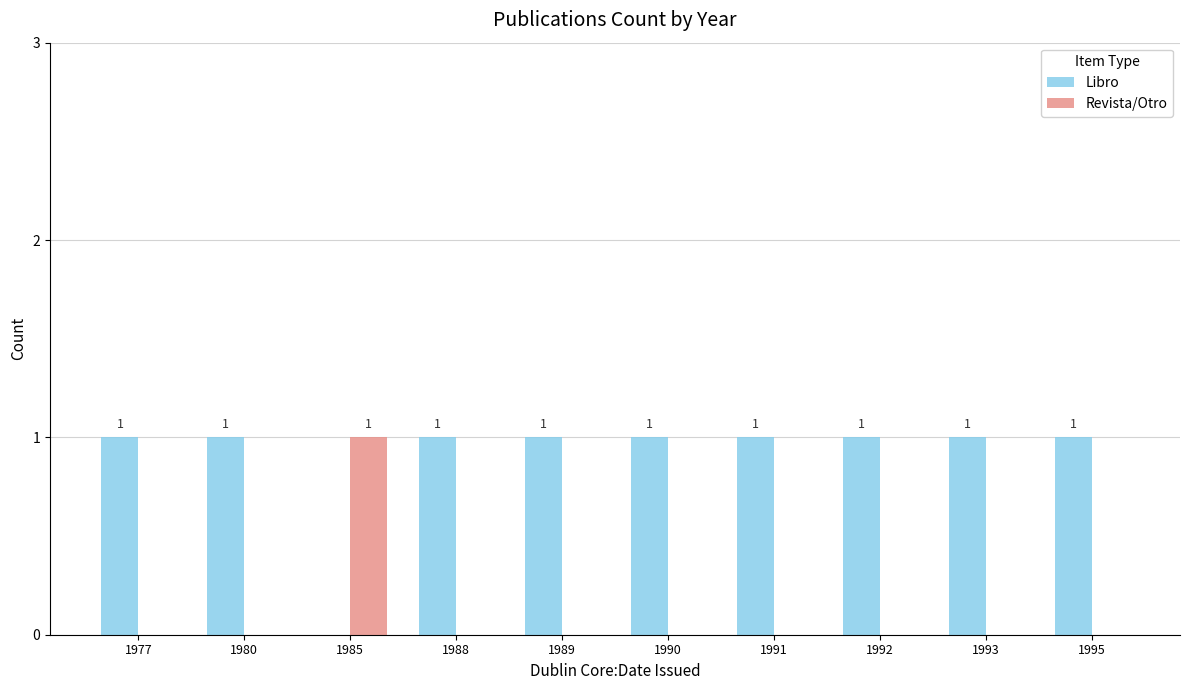

True or false: Revista/Otro has a value of 0 at 1977.

True